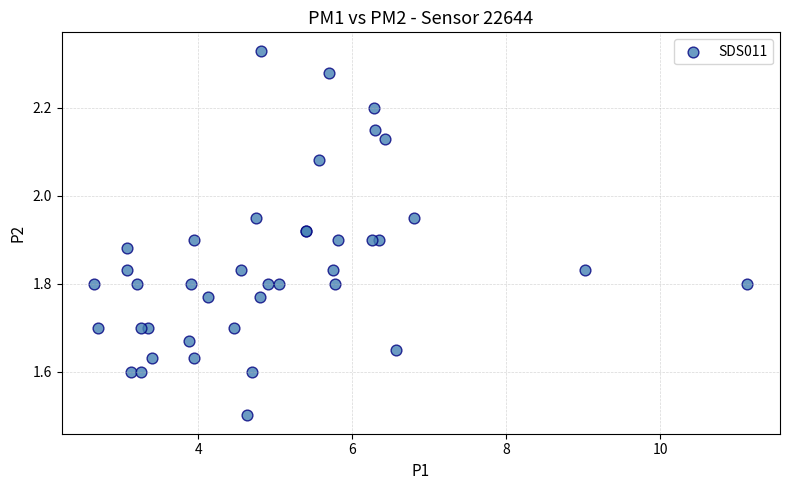

What Y value in the scatter plot is closest to 1?

1.5